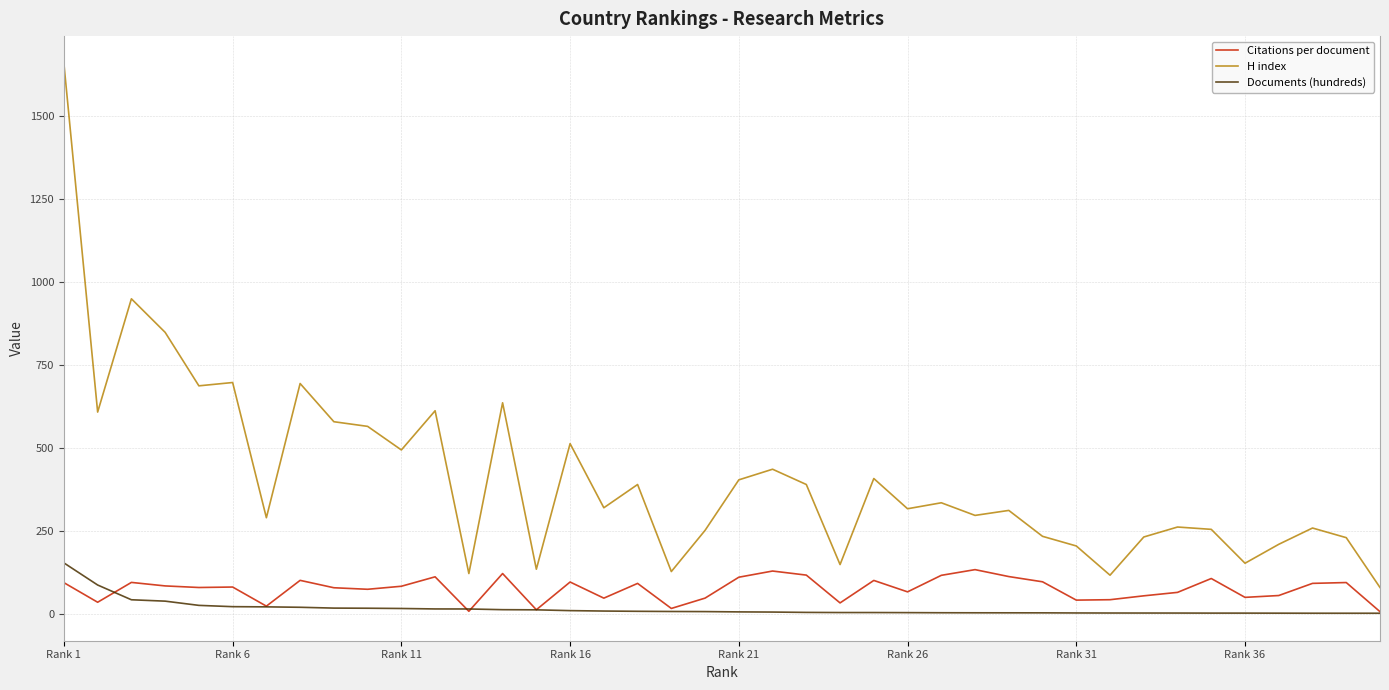

True or false: Documents (hundreds) and H index intersect in this chart.

False